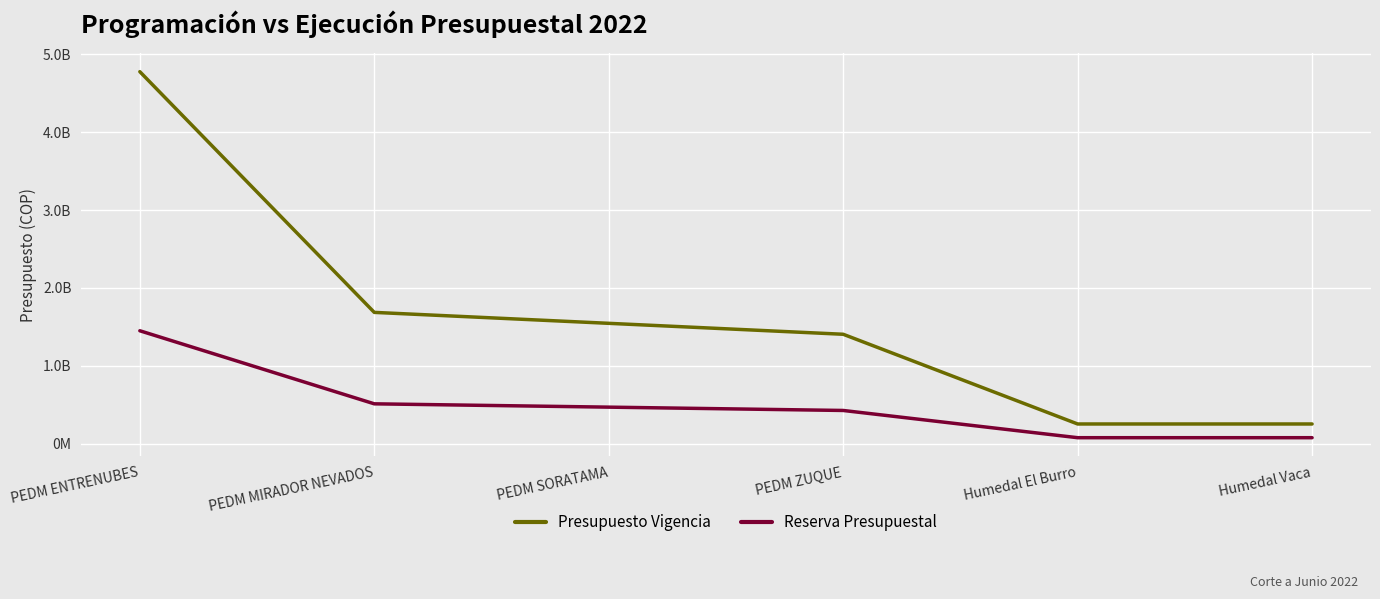

At PEDM ZUQUE, list the series in order from largest to smallest.

Presupuesto Vigencia, Reserva Presupuestal